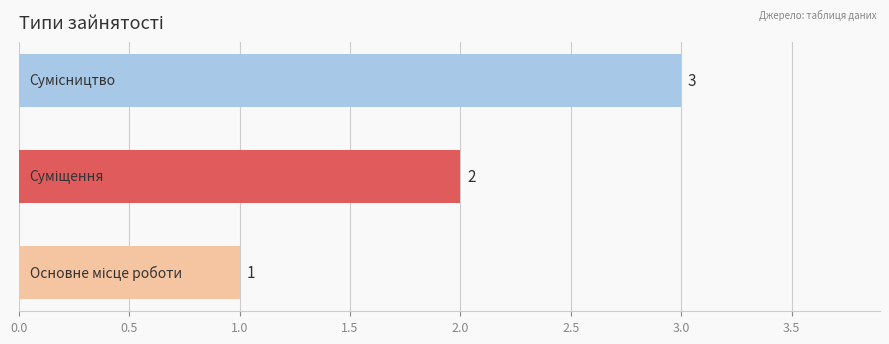

Count the values in the range 1 to 3.

3